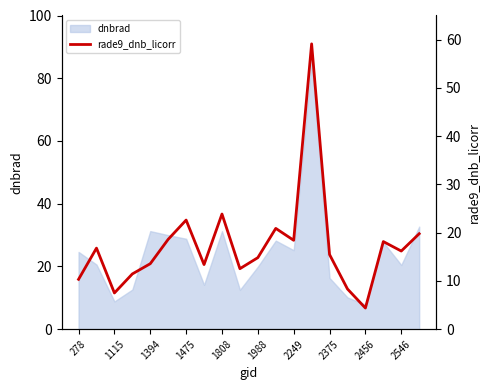

True or false: the data has more than 1 interior local peaks.

True